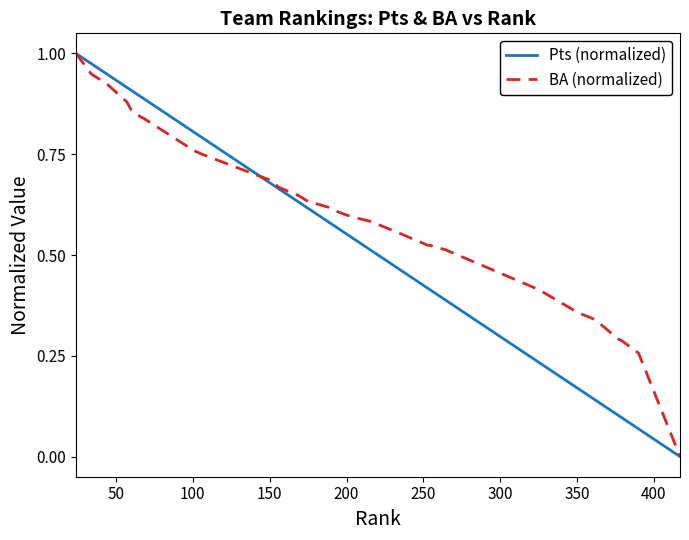

What is the sum of all BA (normalized) values?

25.2